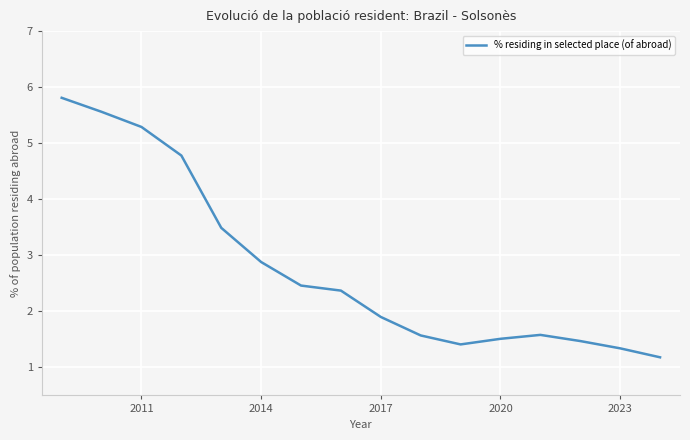

What is the difference between the maximum and minimum values?

4.6